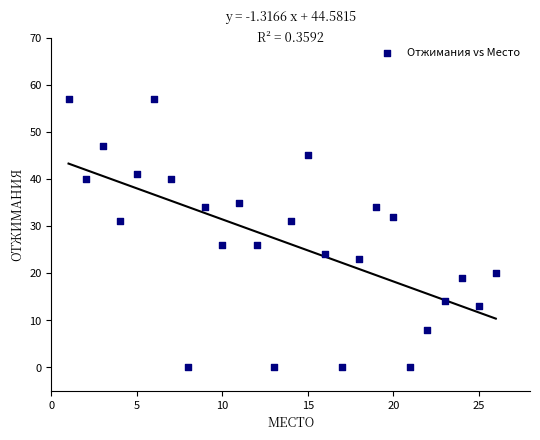

What is the range of Y values (max minus min)?

57